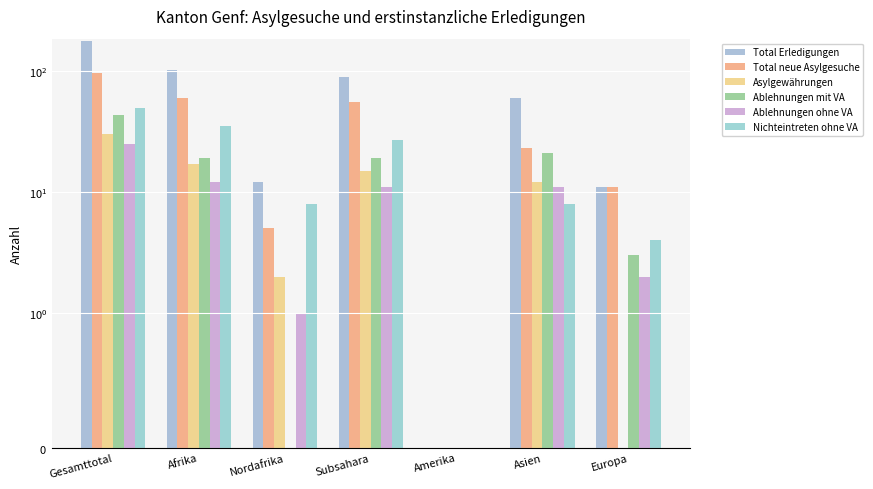

What position from the right is Subsahara?

4